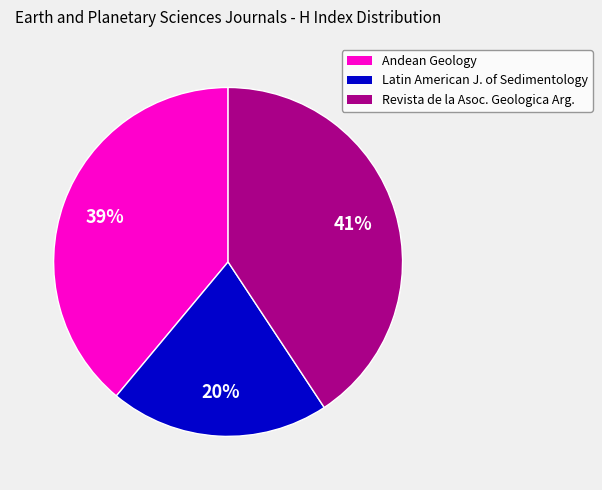

Rank the categories by value from lowest to highest.

Latin American J. of Sedimentology, Andean Geology, Revista de la Asoc. Geologica Arg.